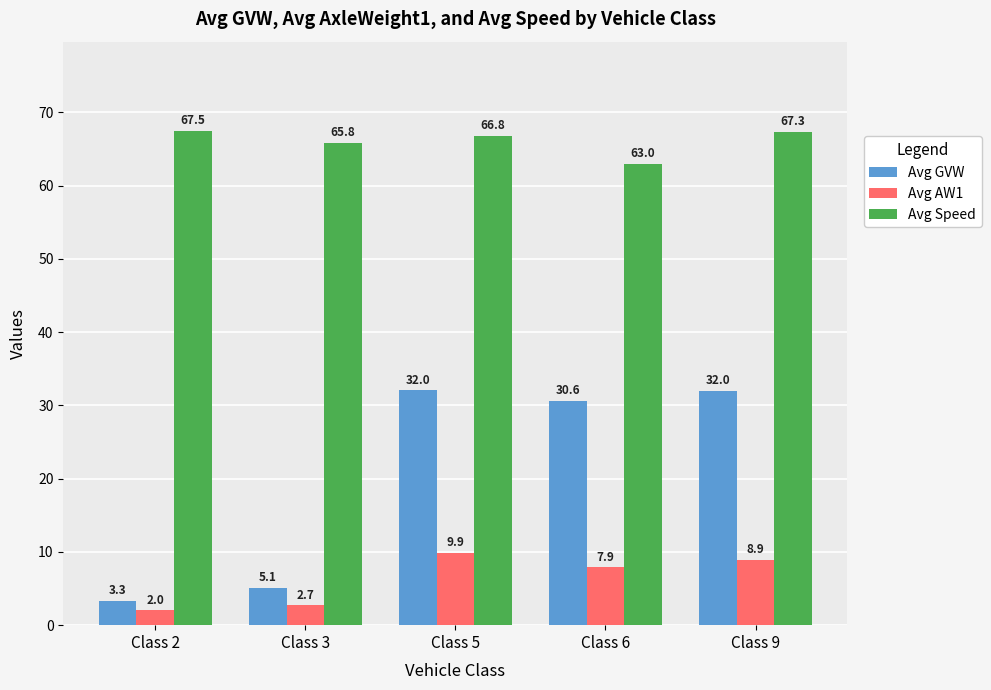

What is the value of the Avg Speed bar at the 1st from the left?

67.5